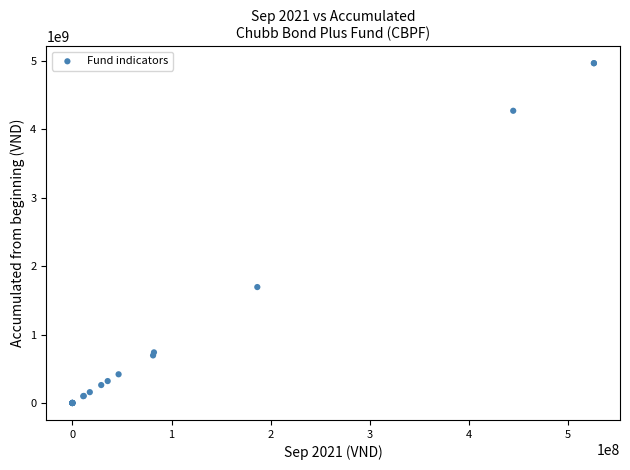

What Y value in the scatter plot is closest to 2484227396?

1695123839